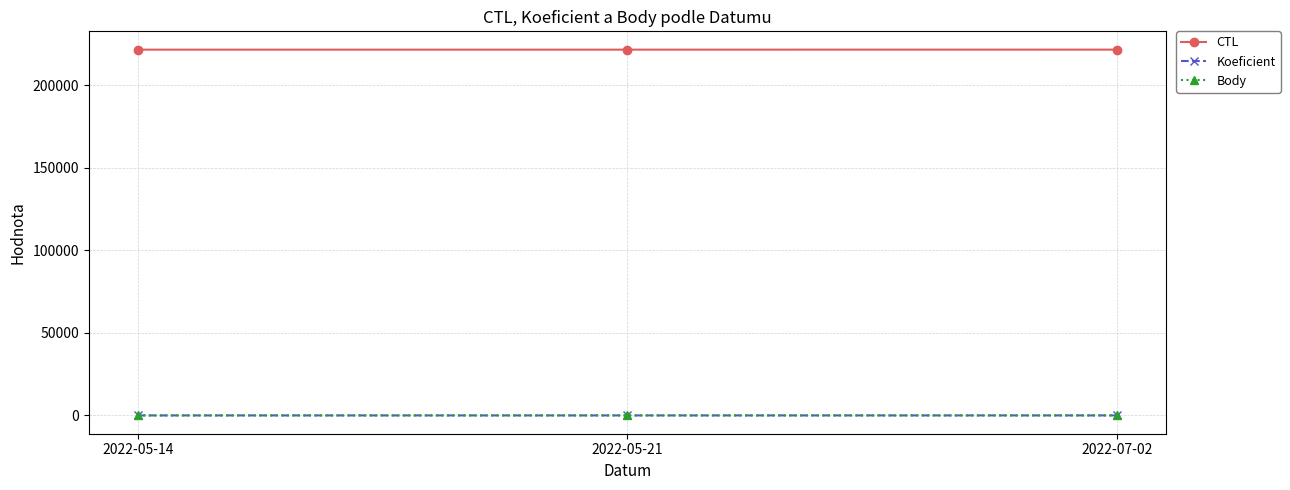

What is the label of the 2nd point from the right?

2022-05-21